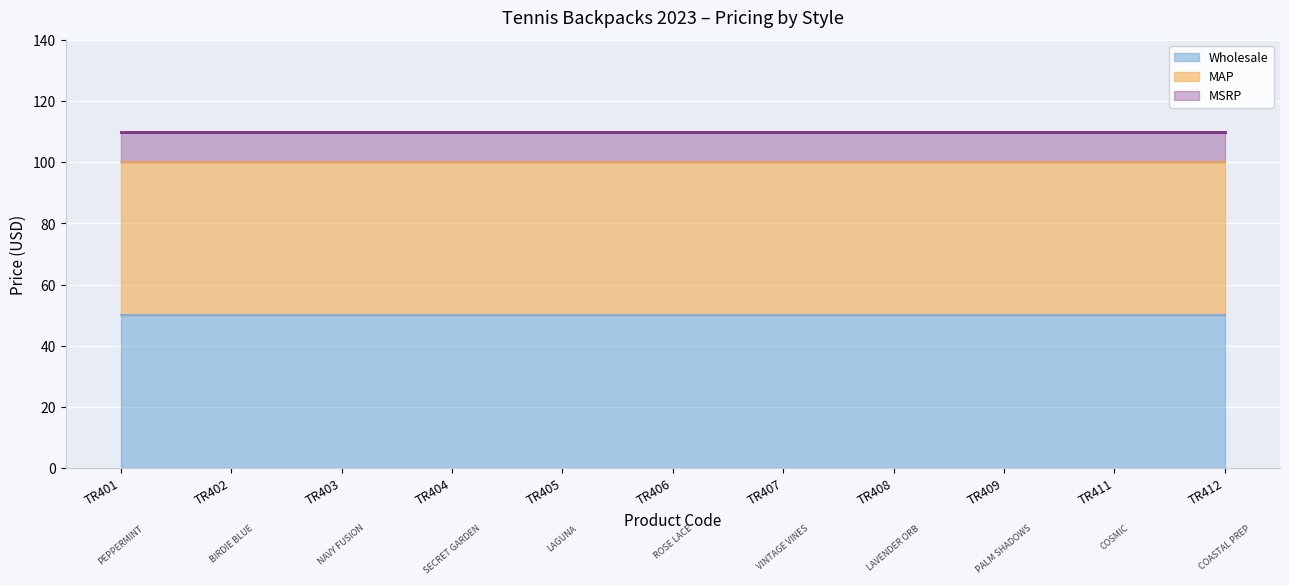

Is the value of Wholesale at TR411 greater than the value of MAP at TR412?

No